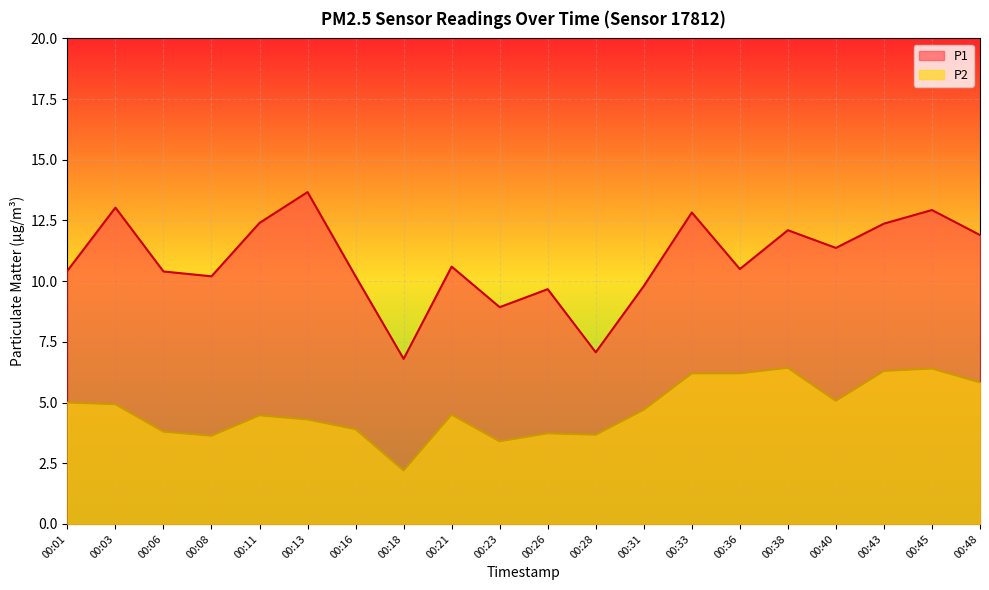

Rank the series at 00:23 from highest to lowest value.

P1, P2